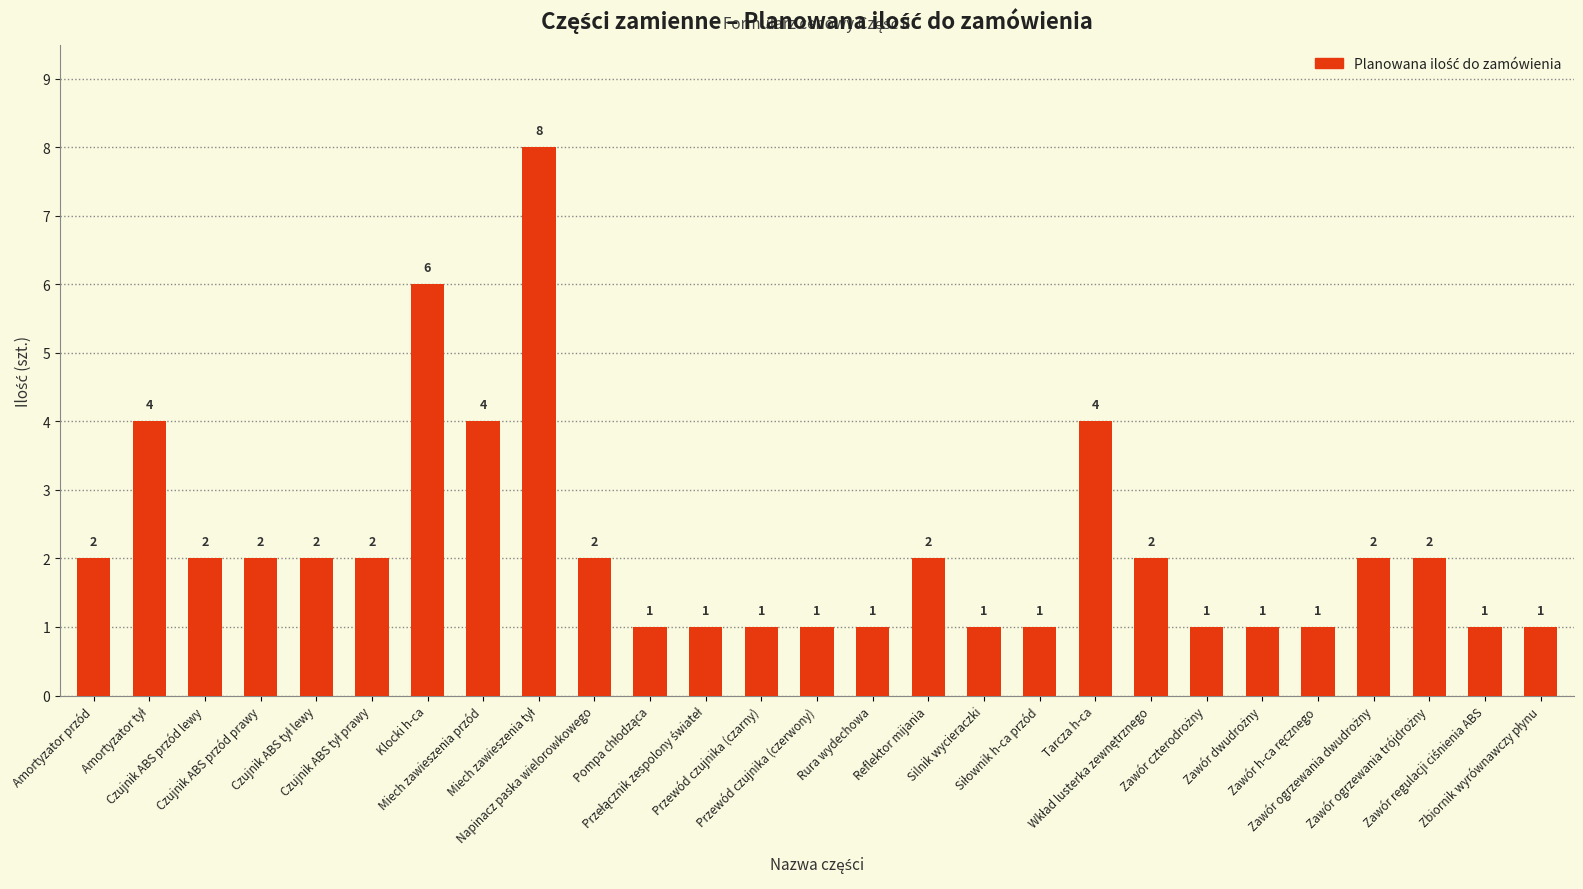

What is the difference between the maximum and second lowest values?

7